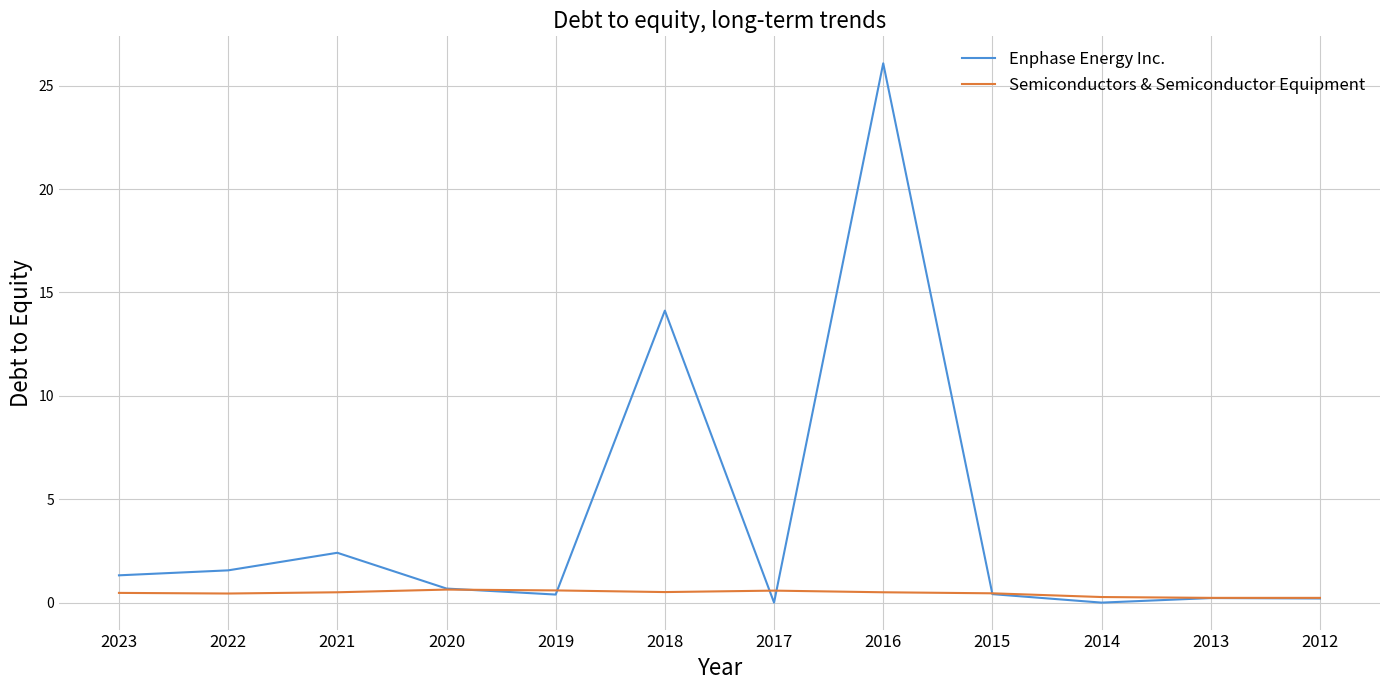

Between 2016 and 2013, which series saw the biggest shift?

Enphase Energy Inc.